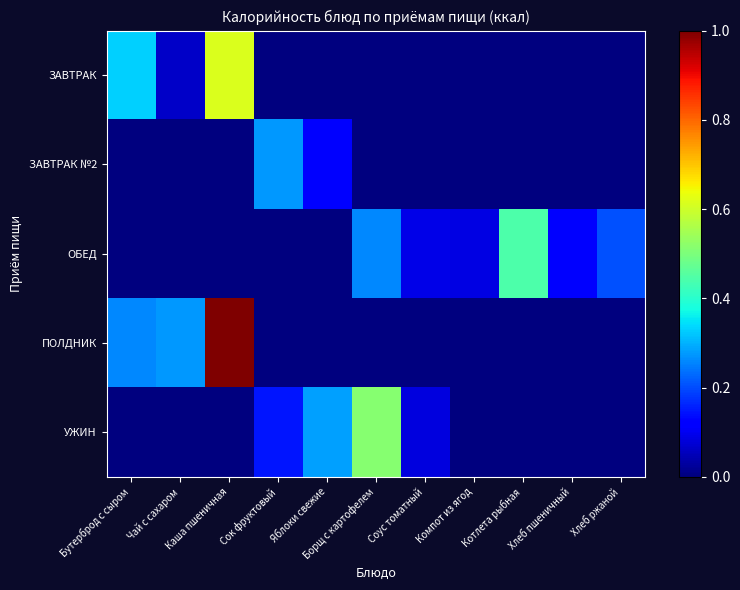

Reading left to right, transcribe all the data shown in this chart.

ЗАВТРАК: Бутерброд с сыром=0.3	Чай с сахаром=0.1	Каша пшеничная=0.6	Сок фруктовый=0.0	Яблоки свежие=0.0	Борщ с картофелем=0.0	Соус томатный=0.0	Компот из ягод=0.0	Котлета рыбная=0.0	Хлеб пшеничный=0.0	Хлеб ржаной=0.0
ЗАВТРАК №2: Бутерброд с сыром=0.0	Чай с сахаром=0.0	Каша пшеничная=0.0	Сок фруктовый=0.3	Яблоки свежие=0.1	Борщ с картофелем=0.0	Соус томатный=0.0	Компот из ягод=0.0	Котлета рыбная=0.0	Хлеб пшеничный=0.0	Хлеб ржаной=0.0
ОБЕД: Бутерброд с сыром=0.0	Чай с сахаром=0.0	Каша пшеничная=0.0	Сок фруктовый=0.0	Яблоки свежие=0.0	Борщ с картофелем=0.3	Соус томатный=0.1	Компот из ягод=0.1	Котлета рыбная=0.4	Хлеб пшеничный=0.1	Хлеб ржаной=0.2
ПОЛДНИК: Бутерброд с сыром=0.3	Чай с сахаром=0.3	Каша пшеничная=1.0	Сок фруктовый=0.0	Яблоки свежие=0.0	Борщ с картофелем=0.0	Соус томатный=0.0	Компот из ягод=0.0	Котлета рыбная=0.0	Хлеб пшеничный=0.0	Хлеб ржаной=0.0
УЖИН: Бутерброд с сыром=0.0	Чай с сахаром=0.0	Каша пшеничная=0.0	Сок фруктовый=0.1	Яблоки свежие=0.3	Борщ с картофелем=0.5	Соус томатный=0.1	Компот из ягод=0.0	Котлета рыбная=0.0	Хлеб пшеничный=0.0	Хлеб ржаной=0.0